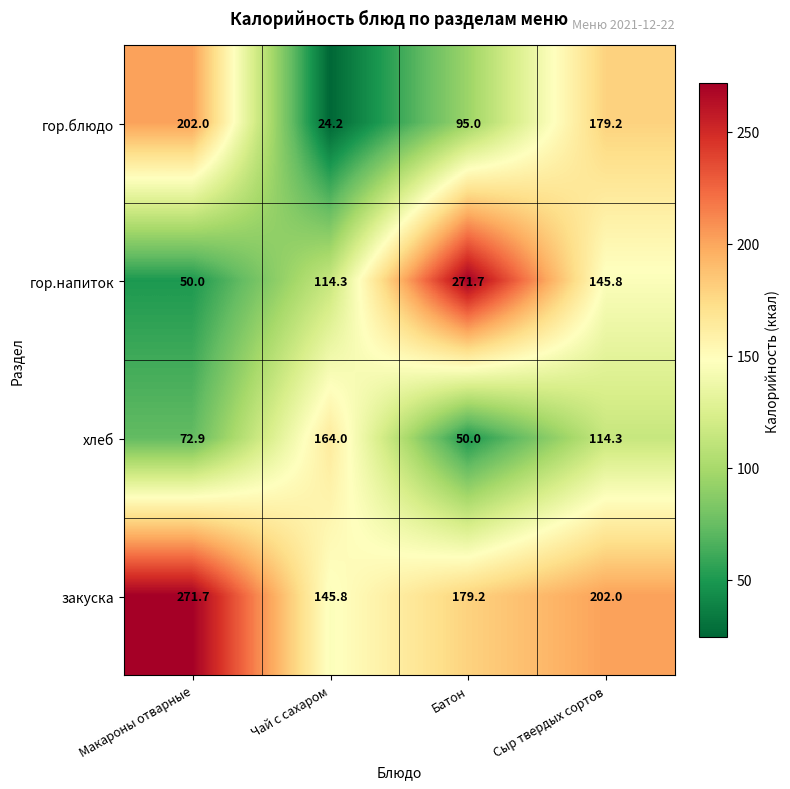

What is the sum of the закуска values at Сыр твердых сортов and Макароны отварные?

473.7